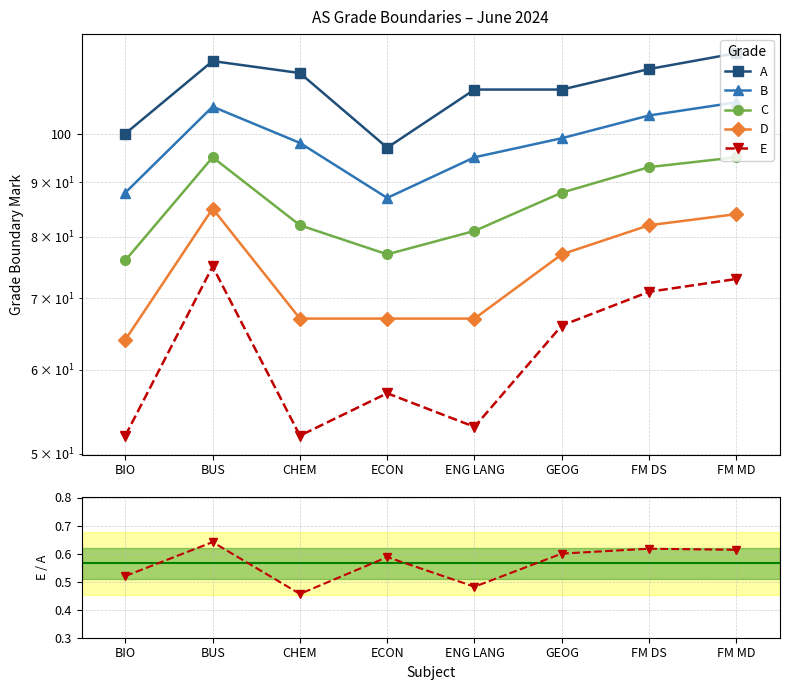

How many lines are shown in the chart?

6